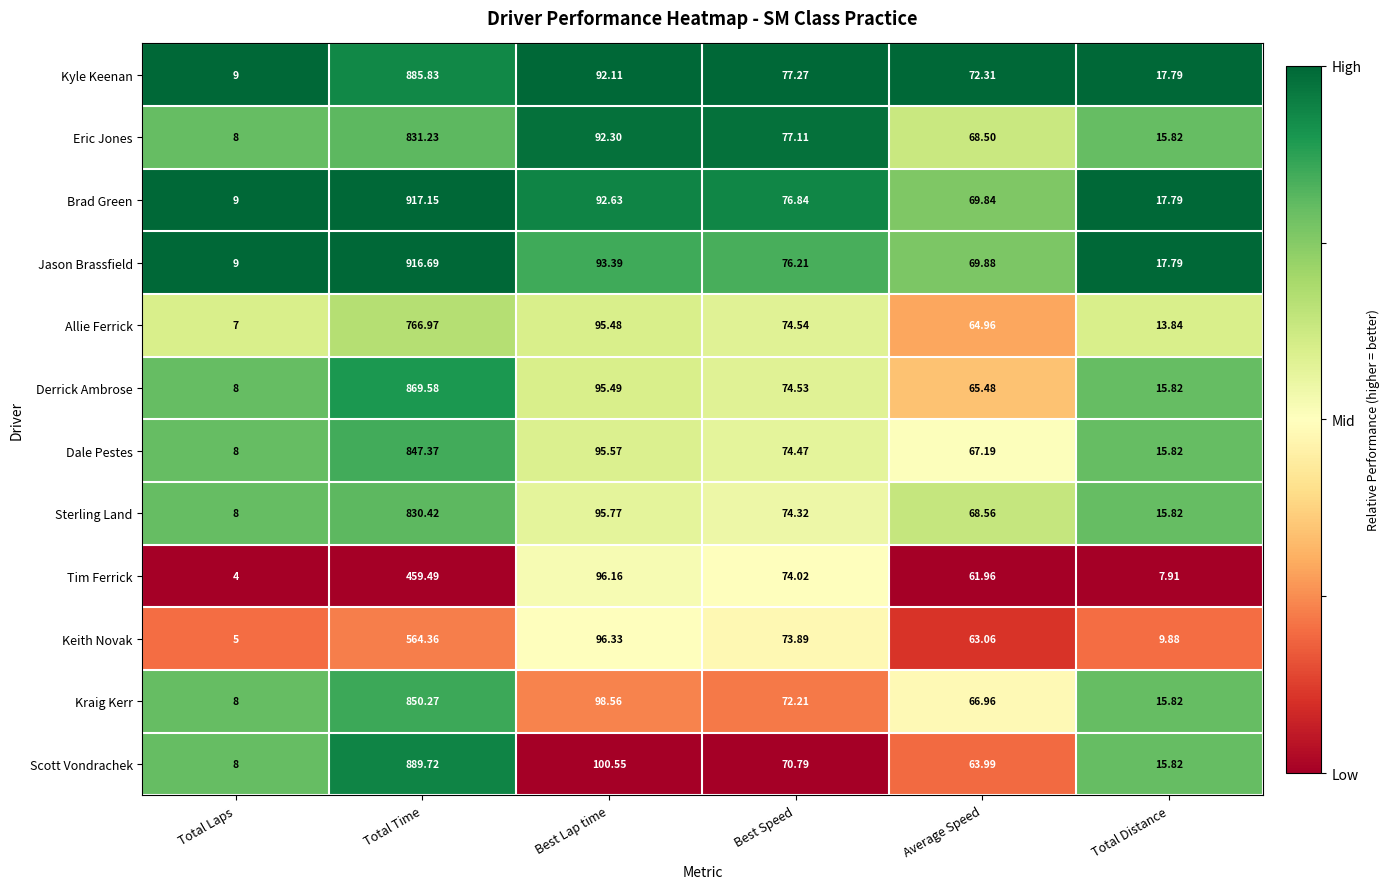

Which label corresponds to the smallest value in the chart?

Total Laps